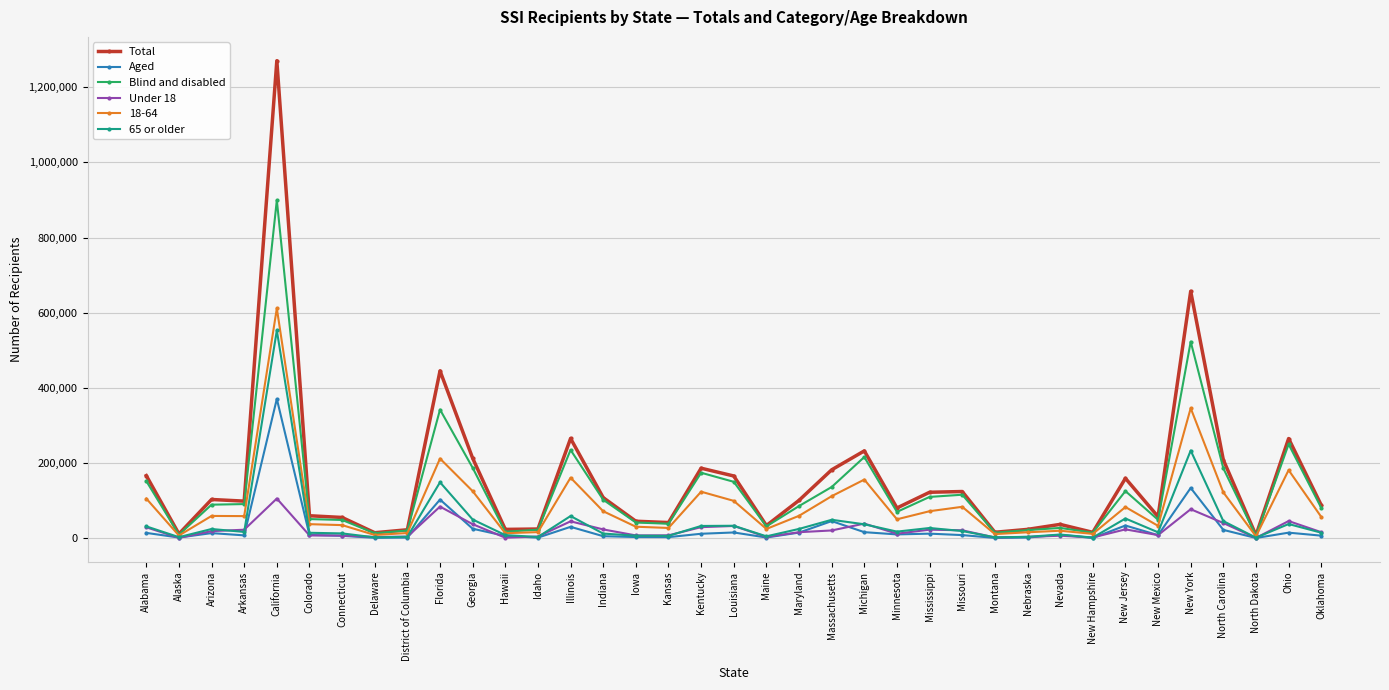

Rank the series by their maximum value, from lowest to highest.

Under 18, Aged, 65 or older, 18-64, Blind and disabled, Total